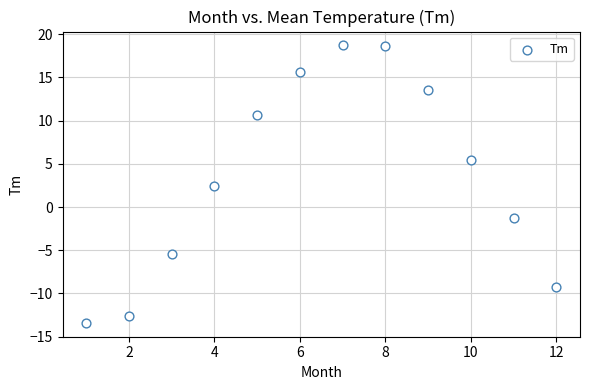

What Y value in the scatter plot is closest to 2?

2.4